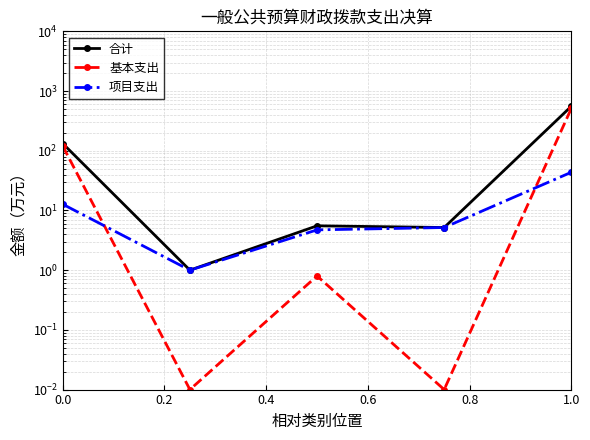

True or false: 合计 and 基本支出 intersect in this chart.

False